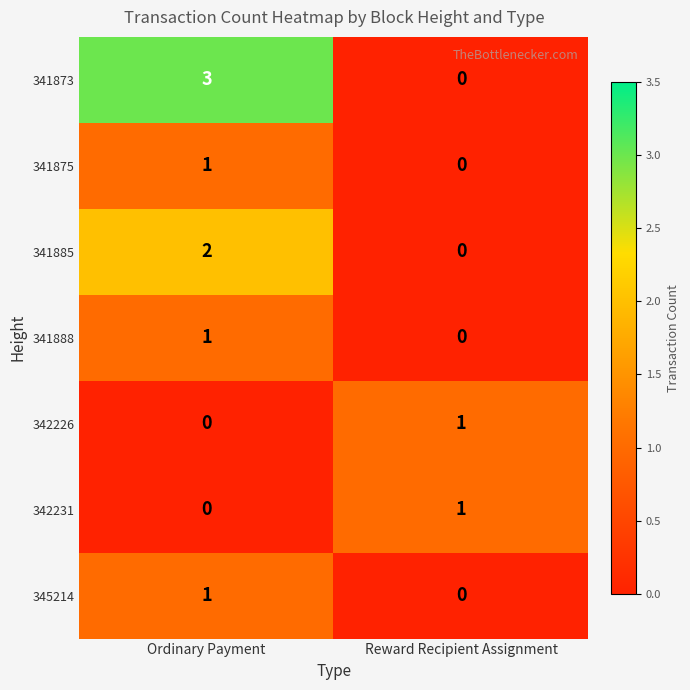

Which series has the largest range (max minus min)?

341873